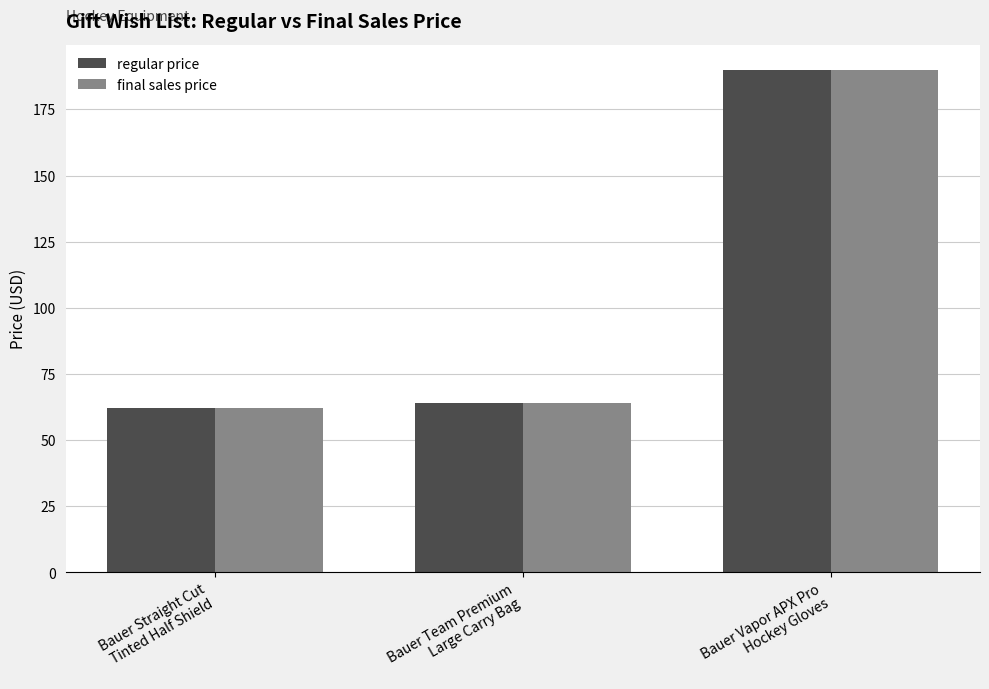

What is the average value of the final sales price series?

105.3